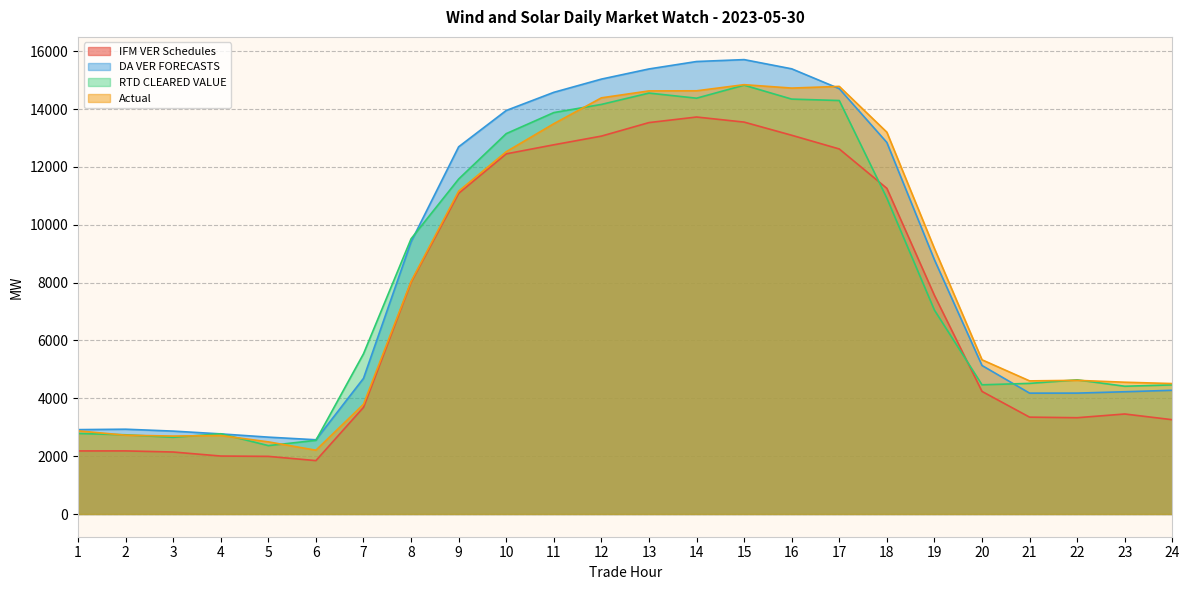

What is the value of the Actual point at the 19th from the left?

9178.9